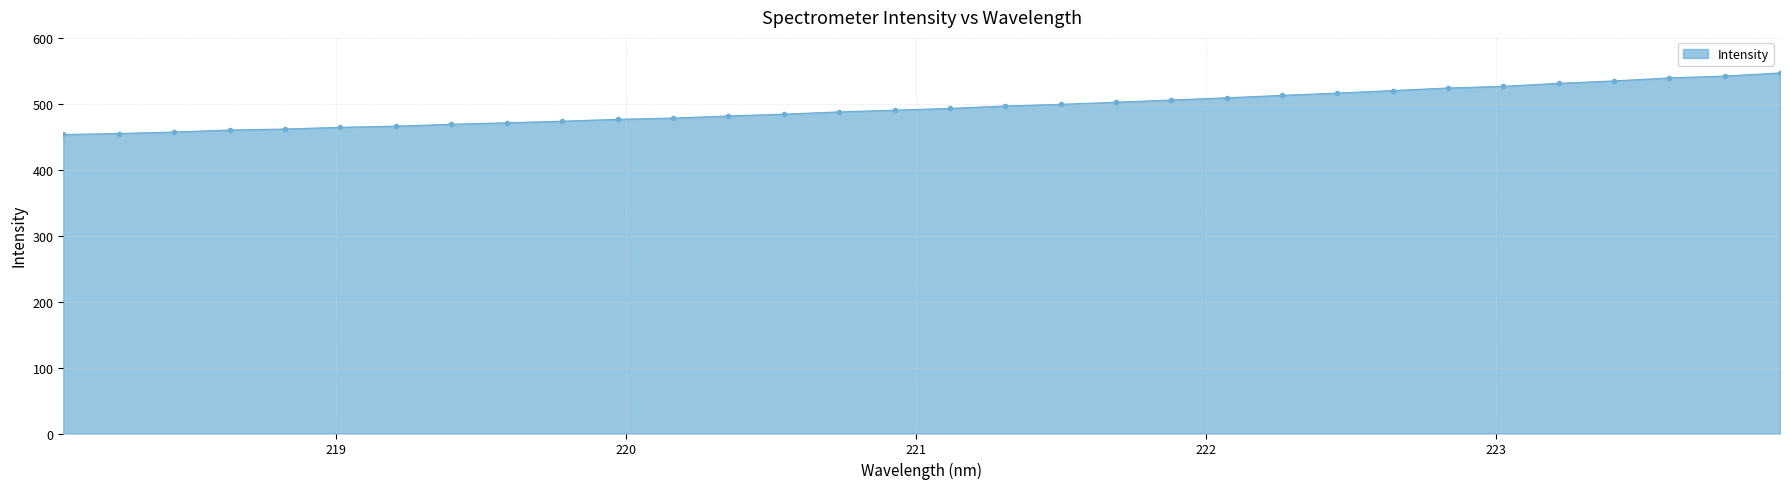

What is the smallest value displayed?

453.6